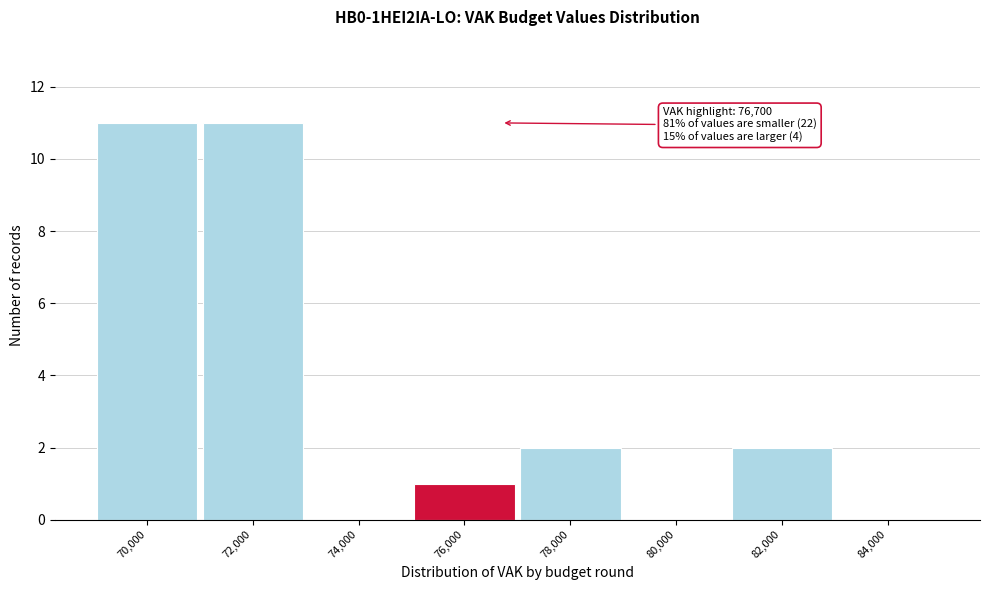

Reading right to left, transcribe all the data shown in this chart.

84,000=0	82,000=2	80,000=0	78,000=2	76,000=1	74,000=0	72,000=11	70,000=11